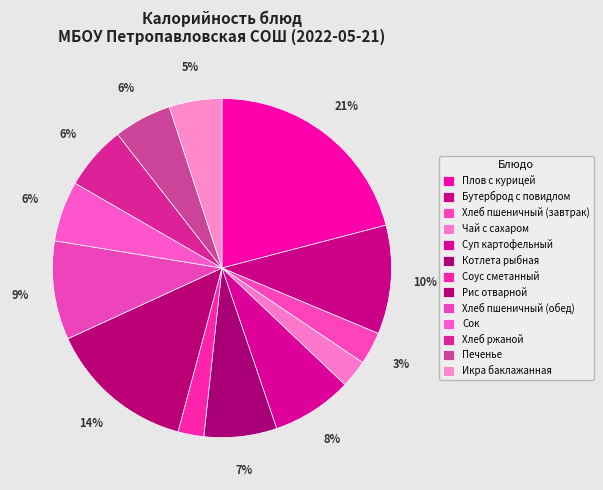

How many slices are in this pie chart?

13